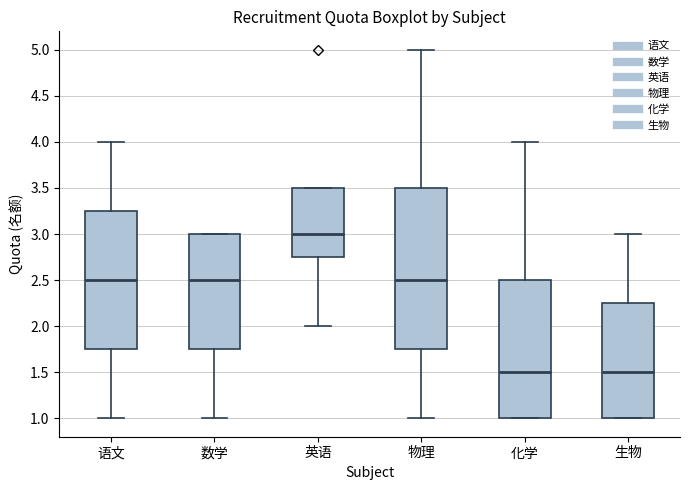

Which box has the highest median line?

英语